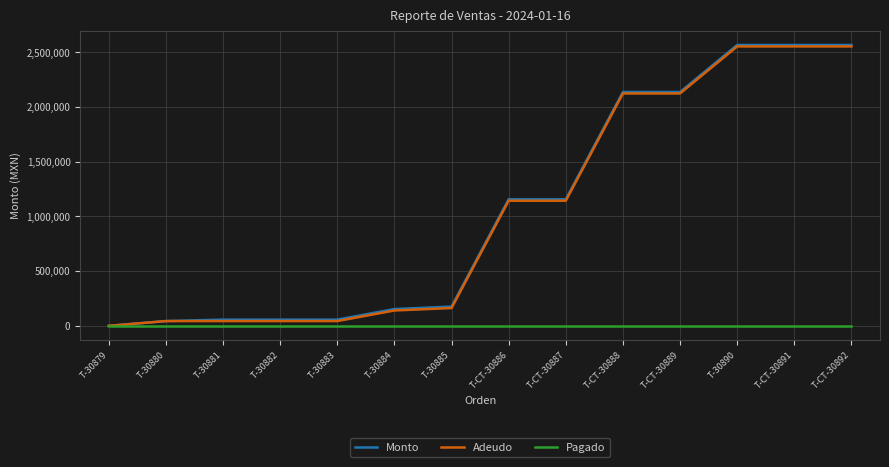

Which series has the largest range (max minus min)?

Monto